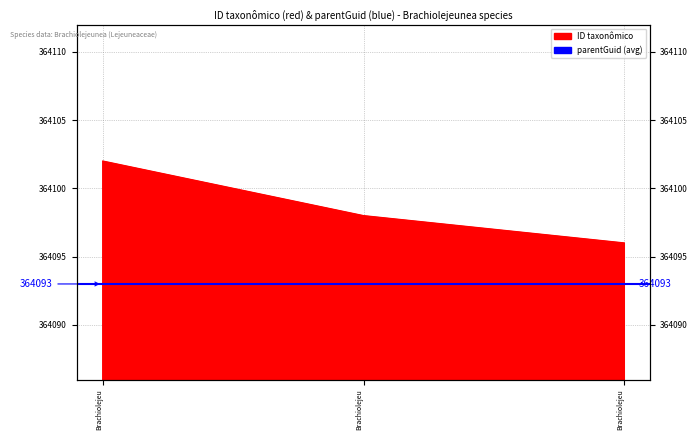

What value does the data have at Brachiolejeu?

364102